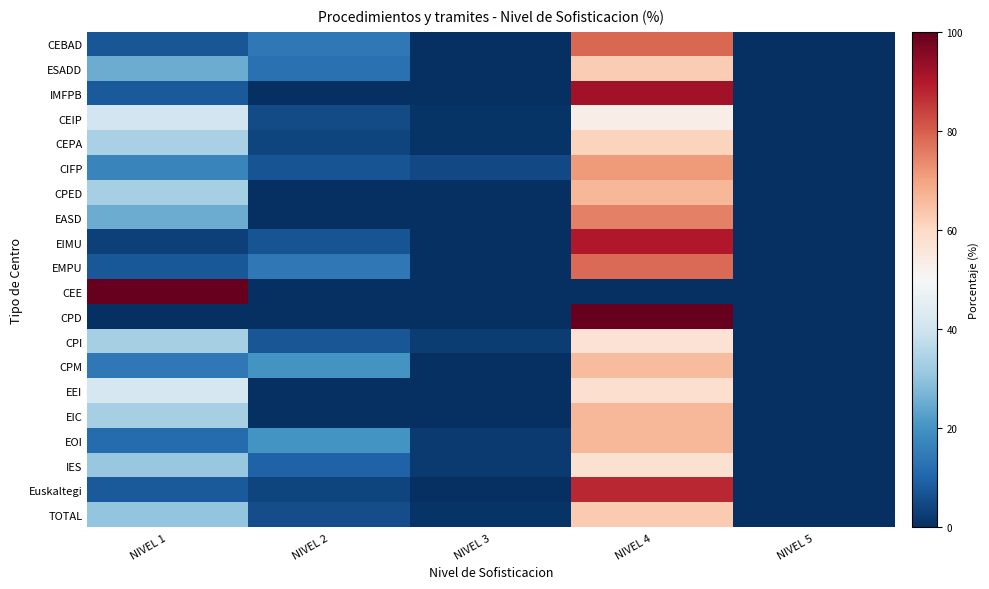

At how many categories does at least one series exceed 4?

4